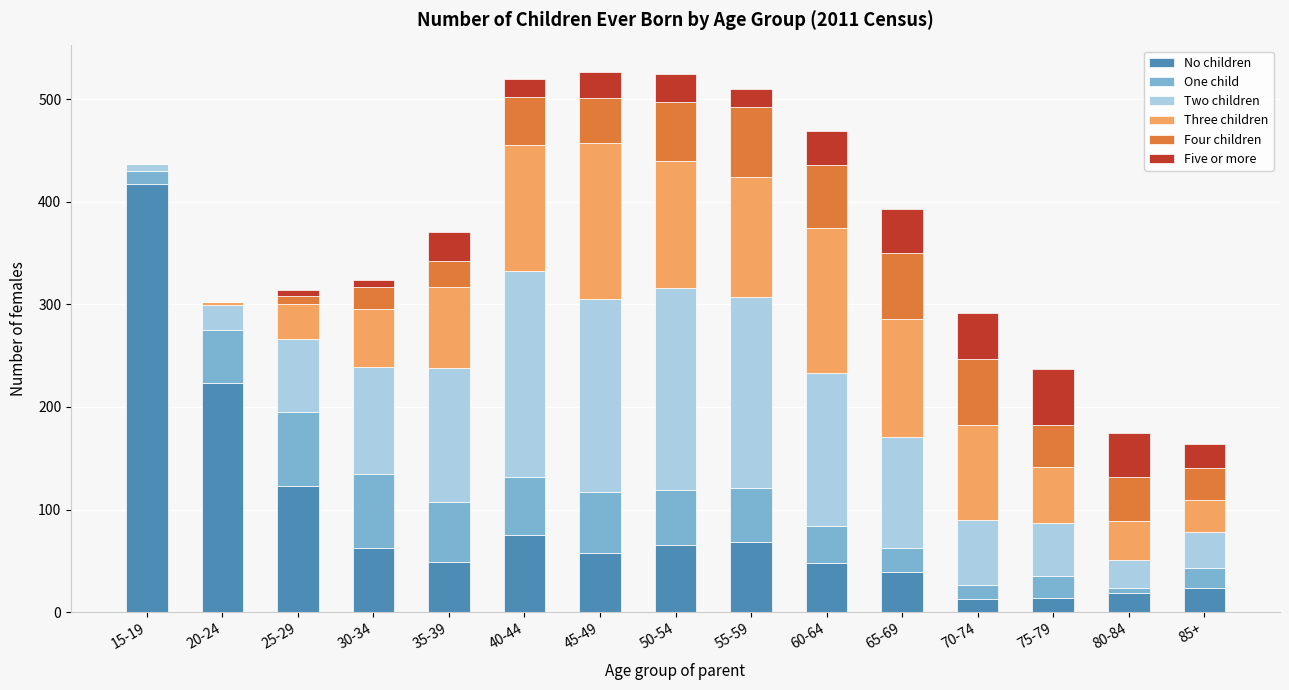

Which category has the highest value in the No children series?

15-19